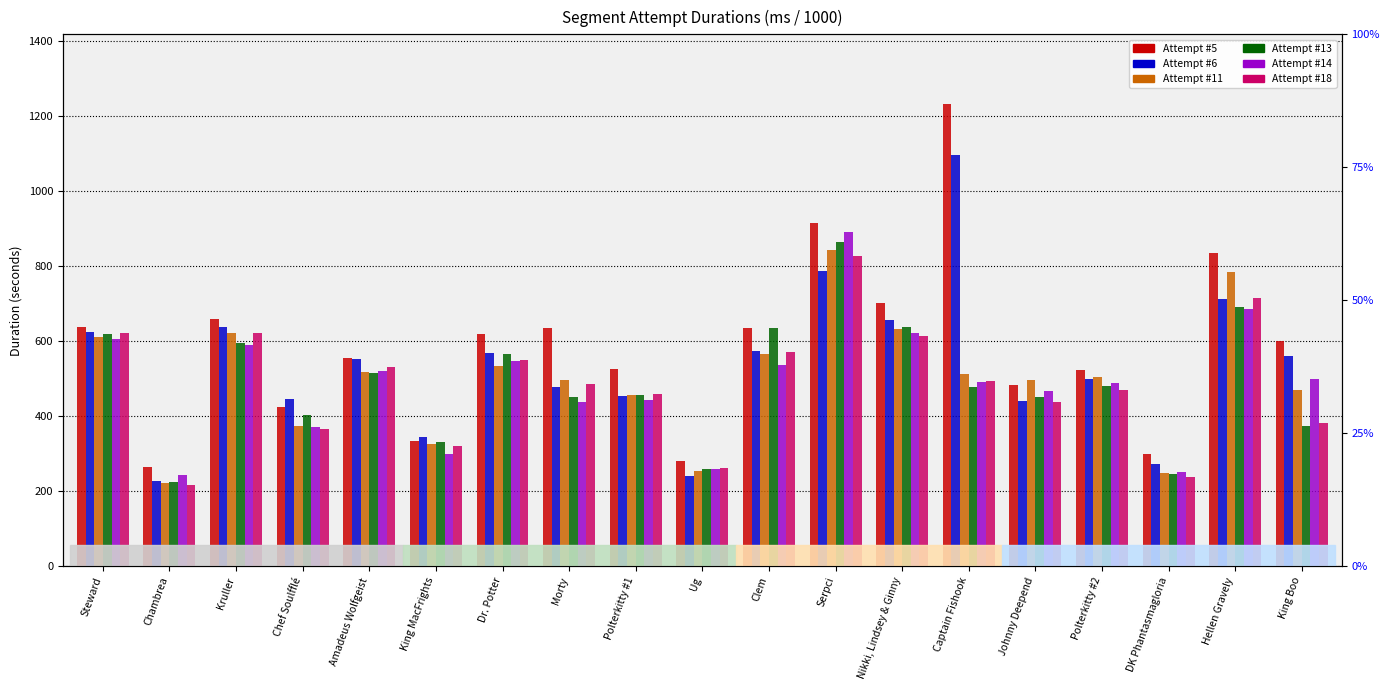

What is the average value of the Attempt #13 series?

488.2